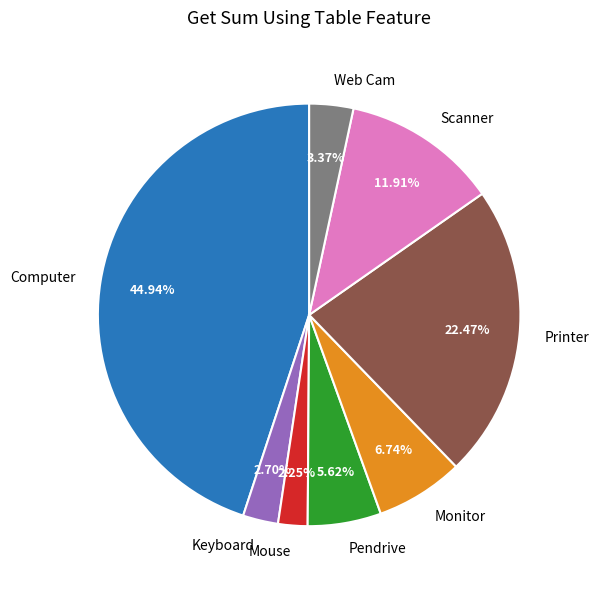

What is the largest slice in the pie chart?

Computer